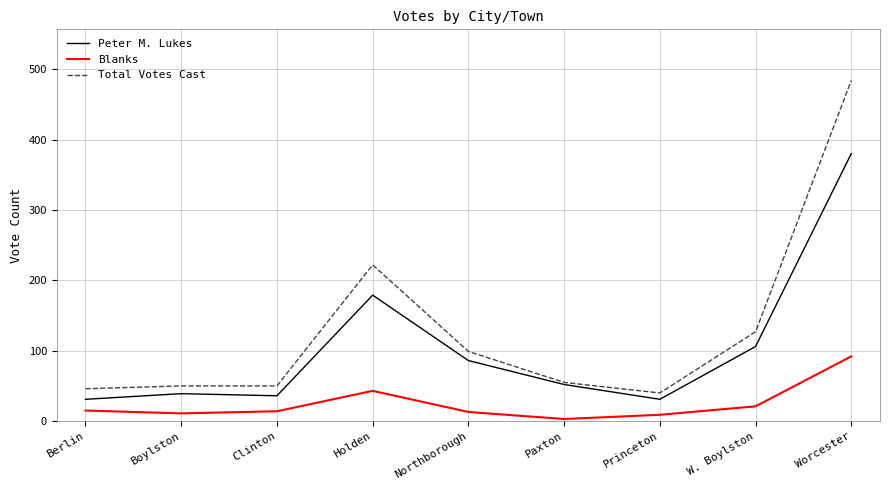

True or false: Peter M. Lukes has a value of 86 at Northborough.

True